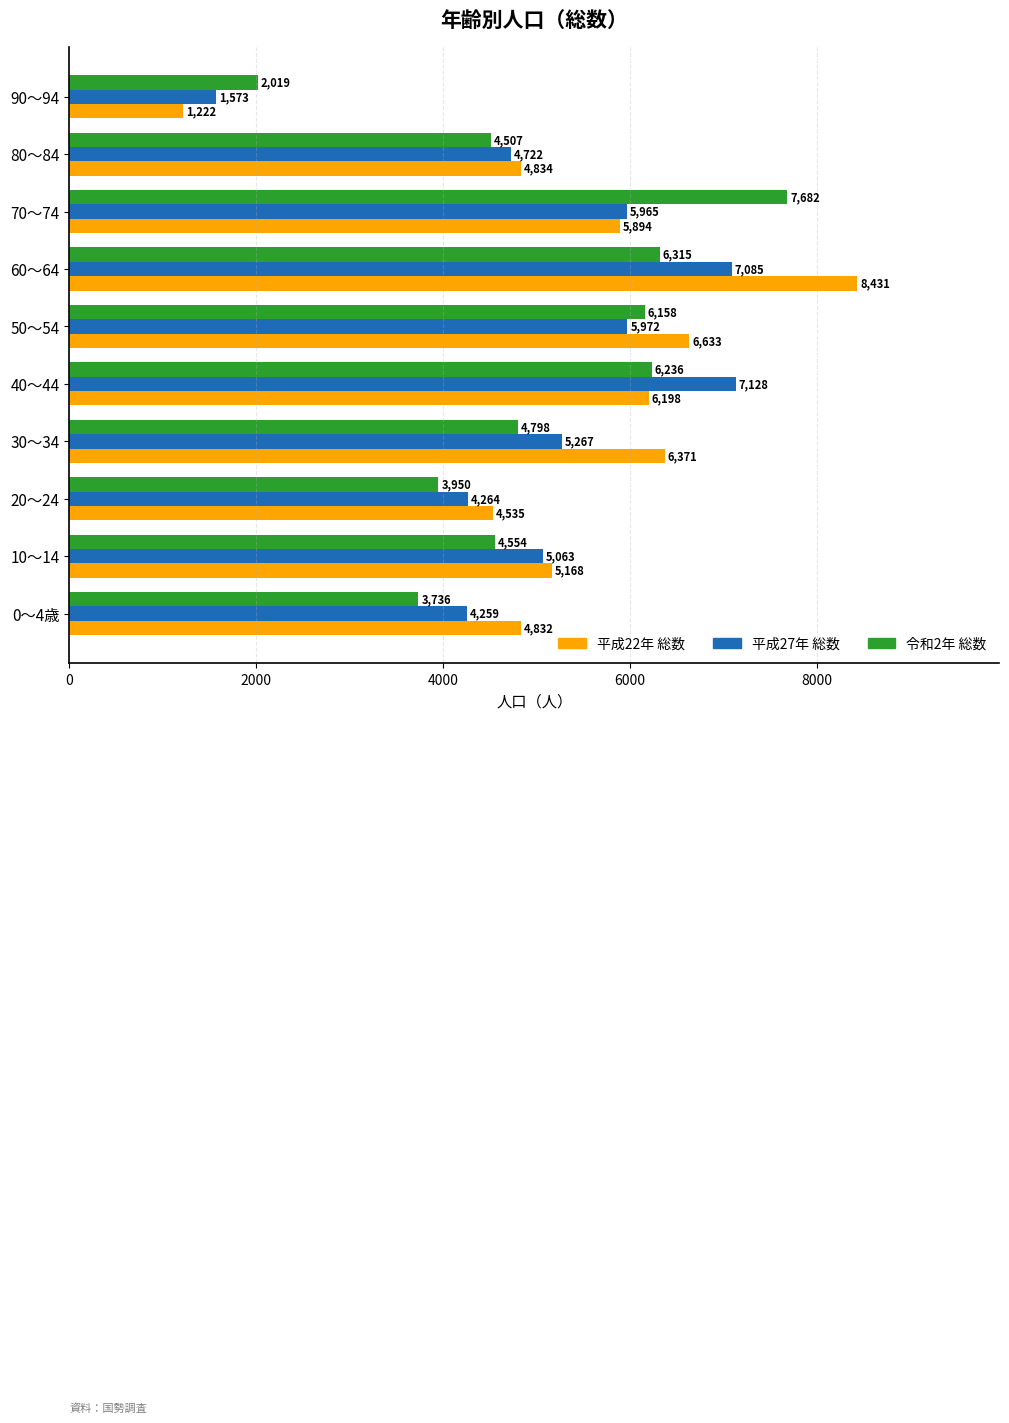

Which category has the lowest value across all series?

90～94